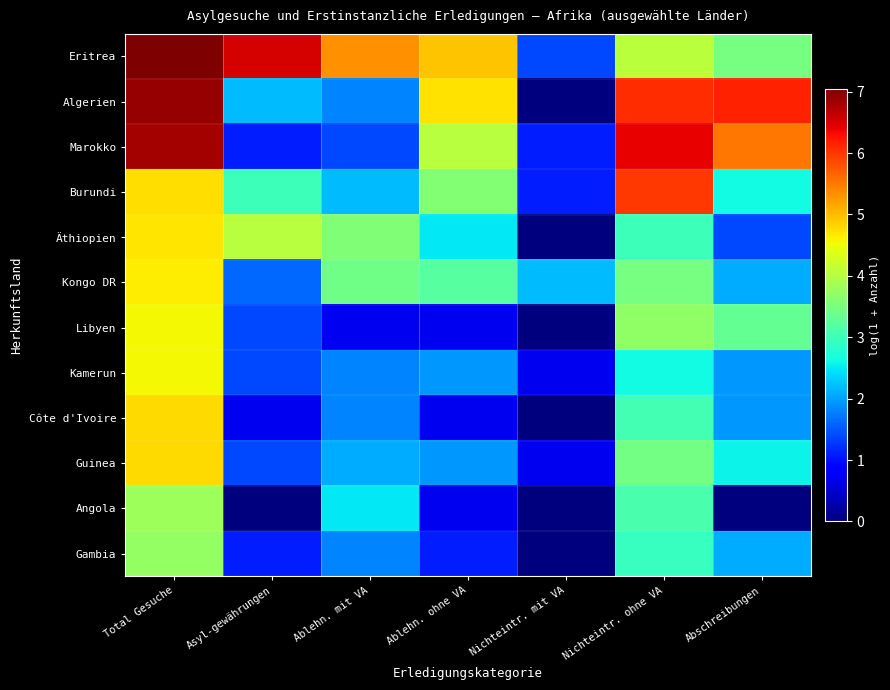

Reading left to right, extract all data points from this chart.

Eritrea: Total Gesuche=7.1	Asyl-gewährungen=6.5	Ablehn. mit VA=5.3	Ablehn. ohne VA=4.9	Nichteintr. mit VA=1.4	Nichteintr. ohne VA=4.1	Abschreibungen=3.5
Algerien: Total Gesuche=6.9	Asyl-gewährungen=2.2	Ablehn. mit VA=1.8	Ablehn. ohne VA=4.7	Nichteintr. mit VA=0.0	Nichteintr. ohne VA=6.1	Abschreibungen=6.2
Marokko: Total Gesuche=6.8	Asyl-gewährungen=1.1	Ablehn. mit VA=1.4	Ablehn. ohne VA=4.0	Nichteintr. mit VA=1.1	Nichteintr. ohne VA=6.4	Abschreibungen=5.5
Burundi: Total Gesuche=4.8	Asyl-gewährungen=3.0	Ablehn. mit VA=2.2	Ablehn. ohne VA=3.6	Nichteintr. mit VA=1.1	Nichteintr. ohne VA=6.0	Abschreibungen=2.6
Äthiopien: Total Gesuche=4.7	Asyl-gewährungen=4.0	Ablehn. mit VA=3.6	Ablehn. ohne VA=2.5	Nichteintr. mit VA=0.0	Nichteintr. ohne VA=3.0	Abschreibungen=1.4
Kongo DR: Total Gesuche=4.7	Asyl-gewährungen=1.6	Ablehn. mit VA=3.4	Ablehn. ohne VA=3.2	Nichteintr. mit VA=2.2	Nichteintr. ohne VA=3.5	Abschreibungen=2.1
Libyen: Total Gesuche=4.6	Asyl-gewährungen=1.4	Ablehn. mit VA=0.7	Ablehn. ohne VA=0.7	Nichteintr. mit VA=0.0	Nichteintr. ohne VA=3.7	Abschreibungen=3.3
Kamerun: Total Gesuche=4.6	Asyl-gewährungen=1.4	Ablehn. mit VA=1.8	Ablehn. ohne VA=1.9	Nichteintr. mit VA=0.7	Nichteintr. ohne VA=2.6	Abschreibungen=1.9
Côte d'Ivoire: Total Gesuche=4.8	Asyl-gewährungen=0.7	Ablehn. mit VA=1.8	Ablehn. ohne VA=0.7	Nichteintr. mit VA=0.0	Nichteintr. ohne VA=3.0	Abschreibungen=1.9
Guinea: Total Gesuche=4.8	Asyl-gewährungen=1.4	Ablehn. mit VA=2.1	Ablehn. ohne VA=1.9	Nichteintr. mit VA=0.7	Nichteintr. ohne VA=3.5	Abschreibungen=2.6
Angola: Total Gesuche=3.8	Asyl-gewährungen=0.0	Ablehn. mit VA=2.5	Ablehn. ohne VA=0.7	Nichteintr. mit VA=0.0	Nichteintr. ohne VA=3.1	Abschreibungen=0.0
Gambia: Total Gesuche=3.7	Asyl-gewährungen=1.1	Ablehn. mit VA=1.8	Ablehn. ohne VA=1.1	Nichteintr. mit VA=0.0	Nichteintr. ohne VA=2.9	Abschreibungen=2.1